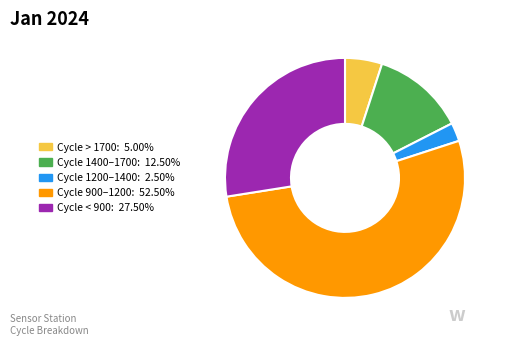

Is there a majority slice in this chart?

Yes